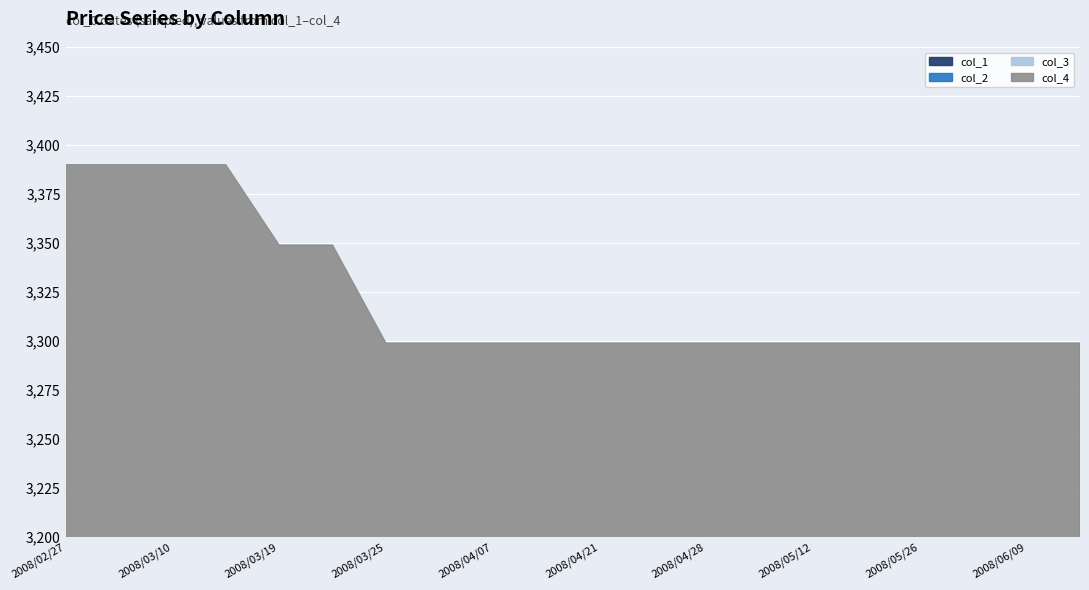

How many lines are shown in the chart?

4